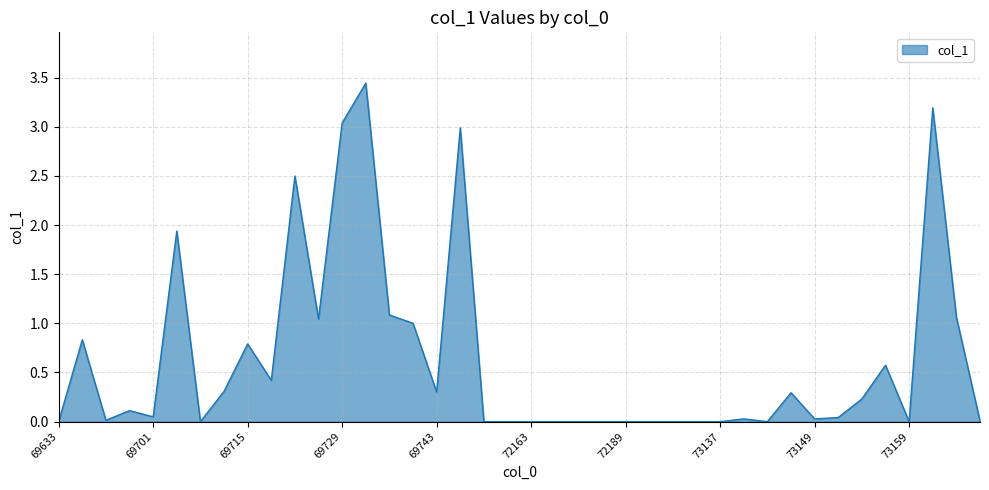

What is the greatest value displayed?

3.4